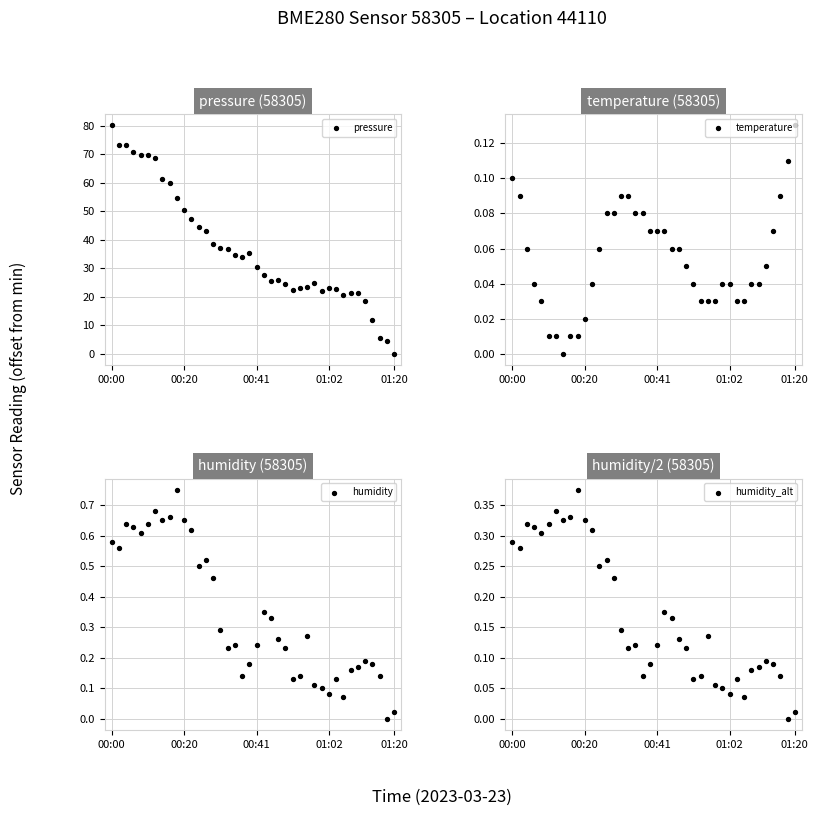

Which series has the widest spread of Y values?

pressure